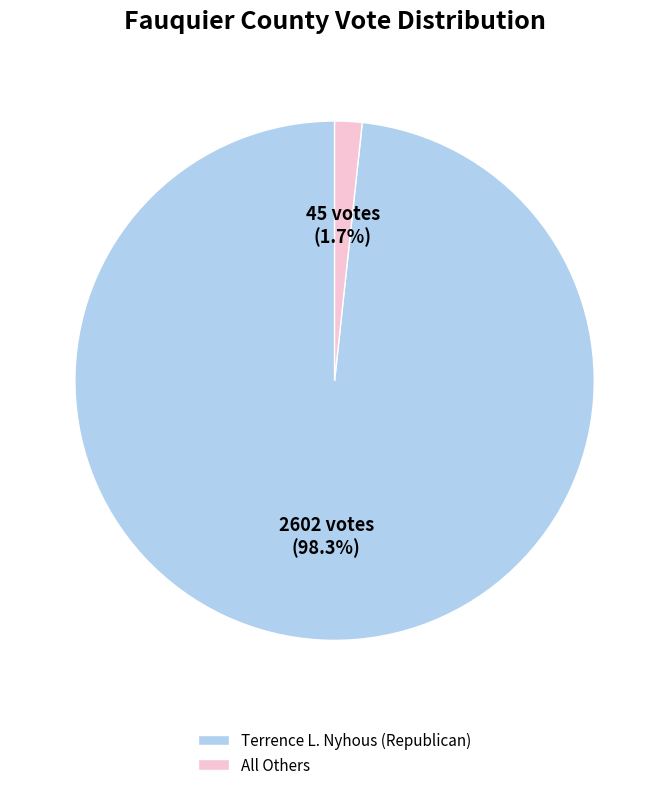

Count the number of slices in the pie.

2